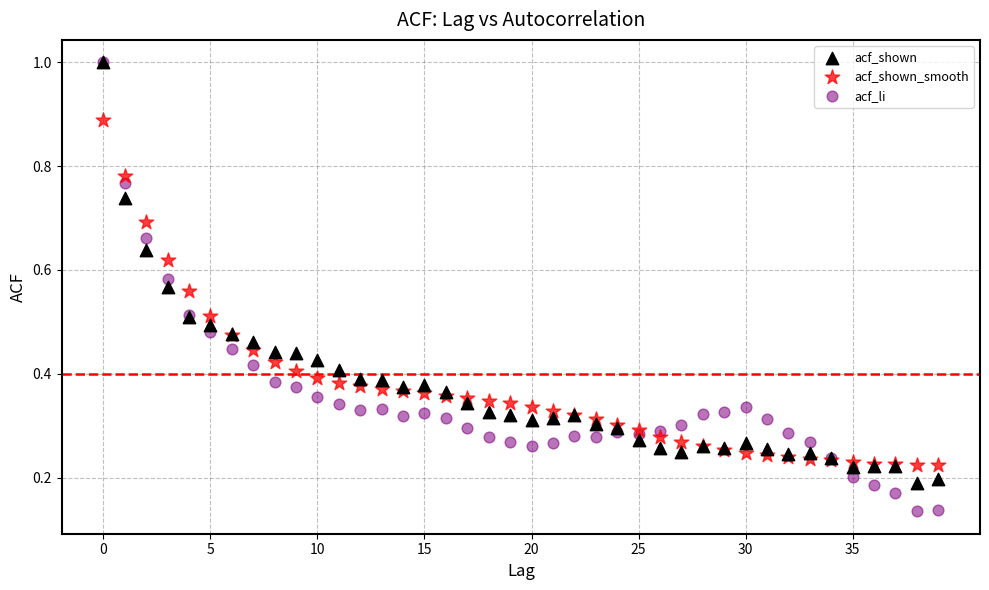

What are all the series names shown in the legend?

acf_shown, acf_shown_smooth, acf_li